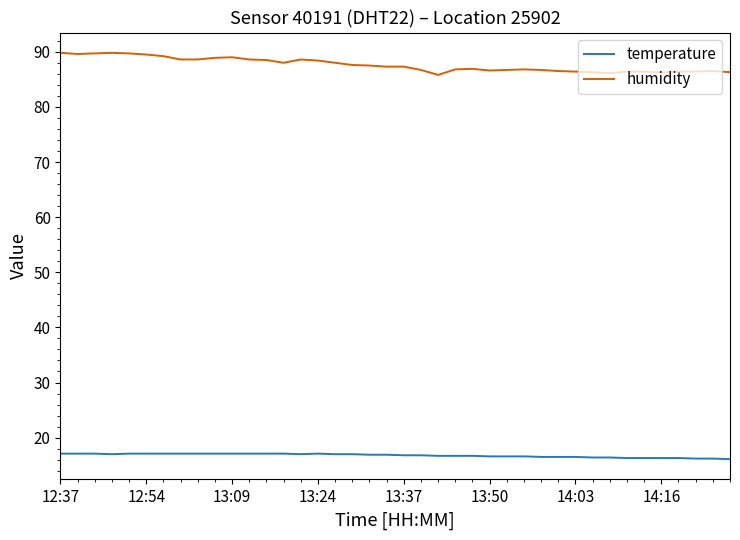

True or false: temperature and humidity intersect in this chart.

False